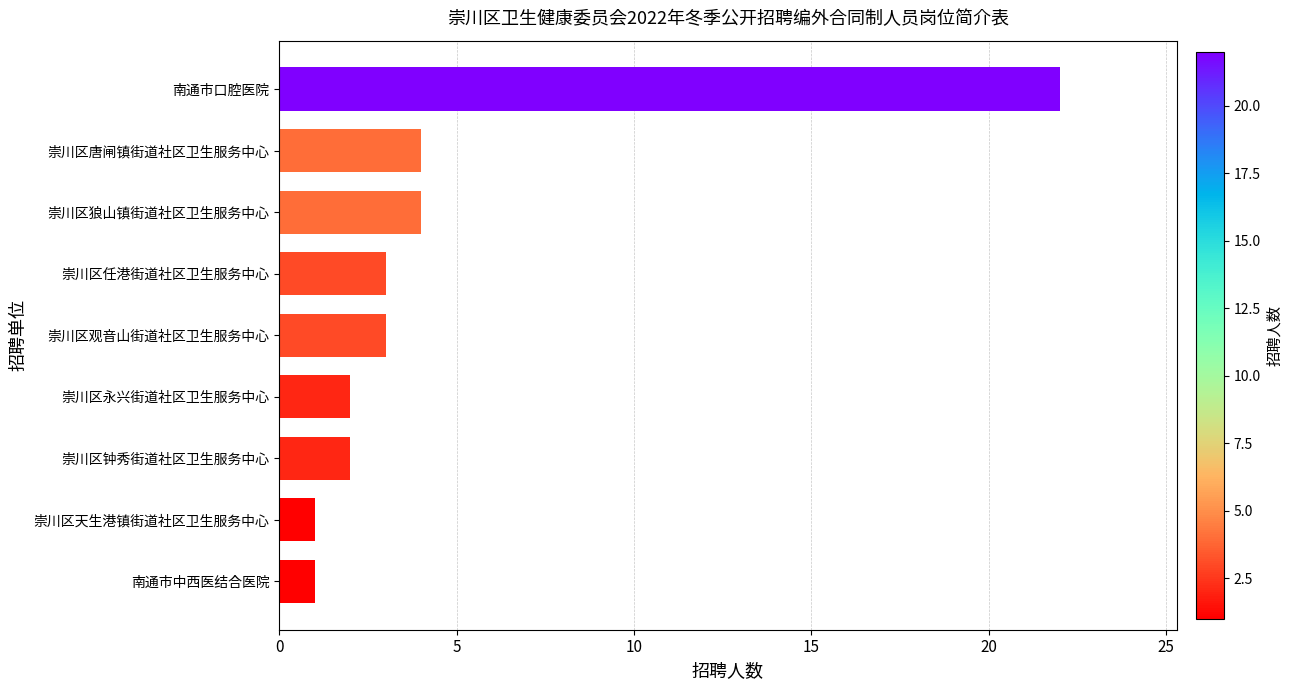

How many data points does each series have?

9